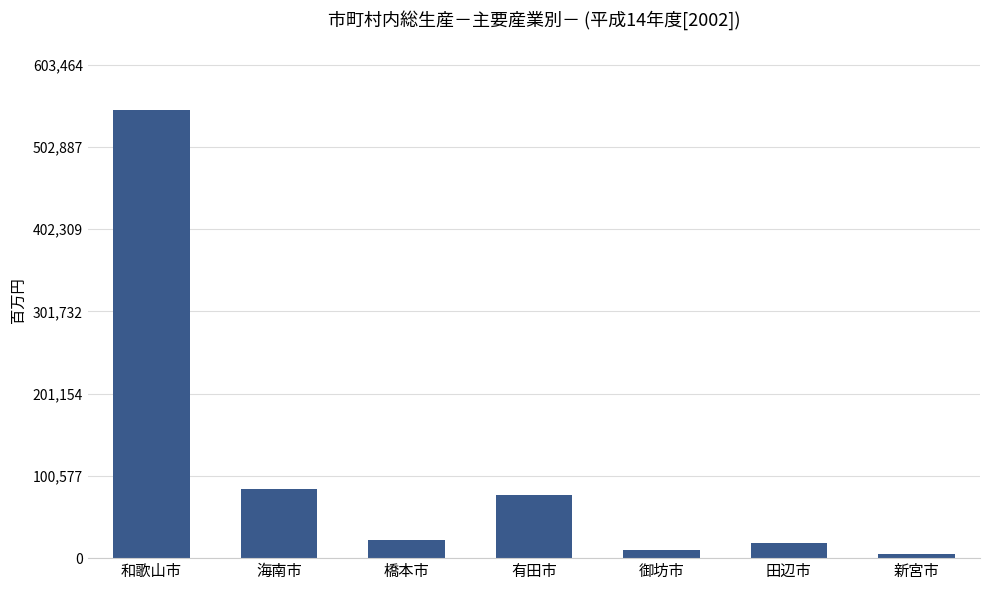

Where is the data nearest to the value 276996?

海南市